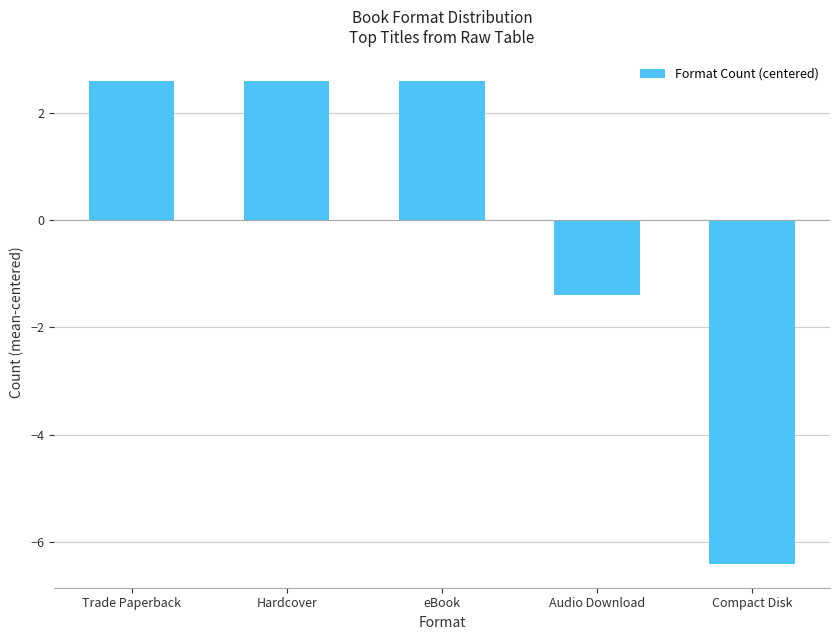

Approximately how many times larger is the value at eBook compared to Hardcover?

1.0